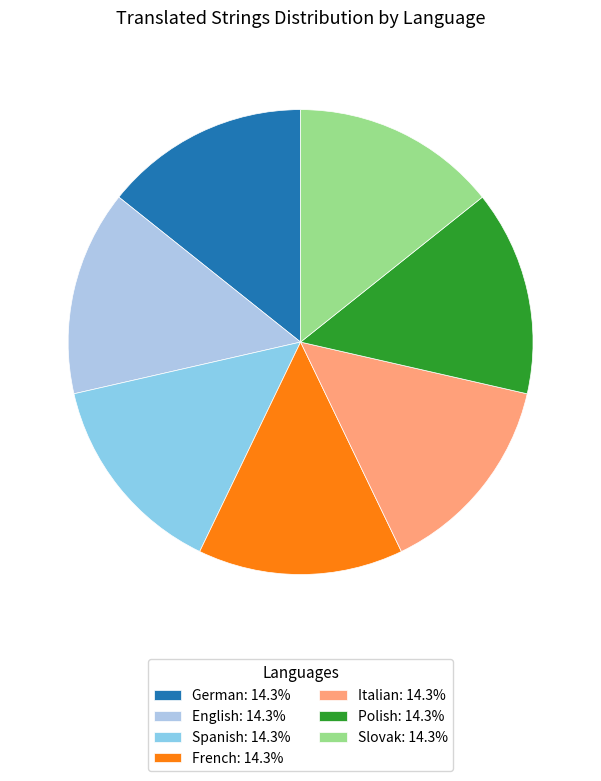

Does any single category account for the majority?

No